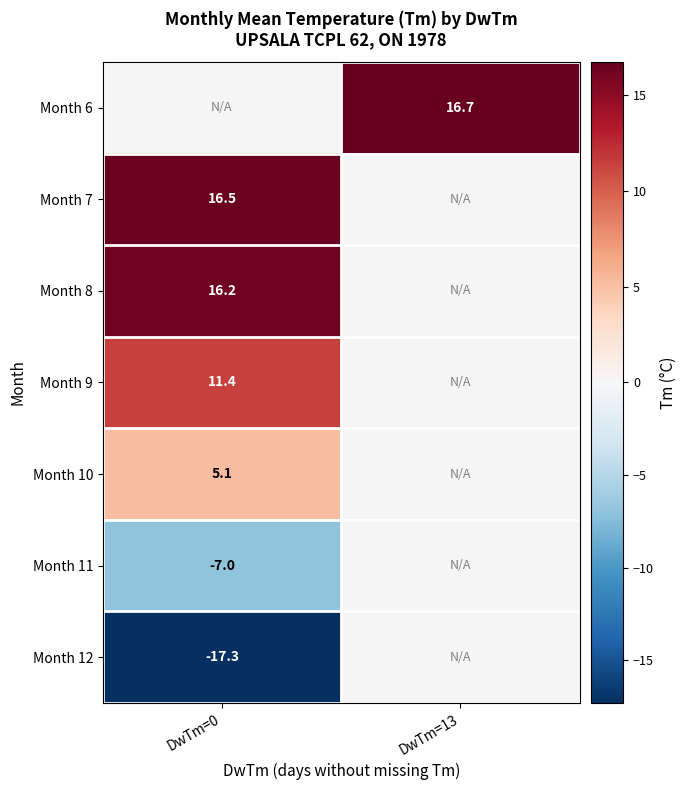

The Month 7 series shows 9.4 at DwTm=0. True or false?

False